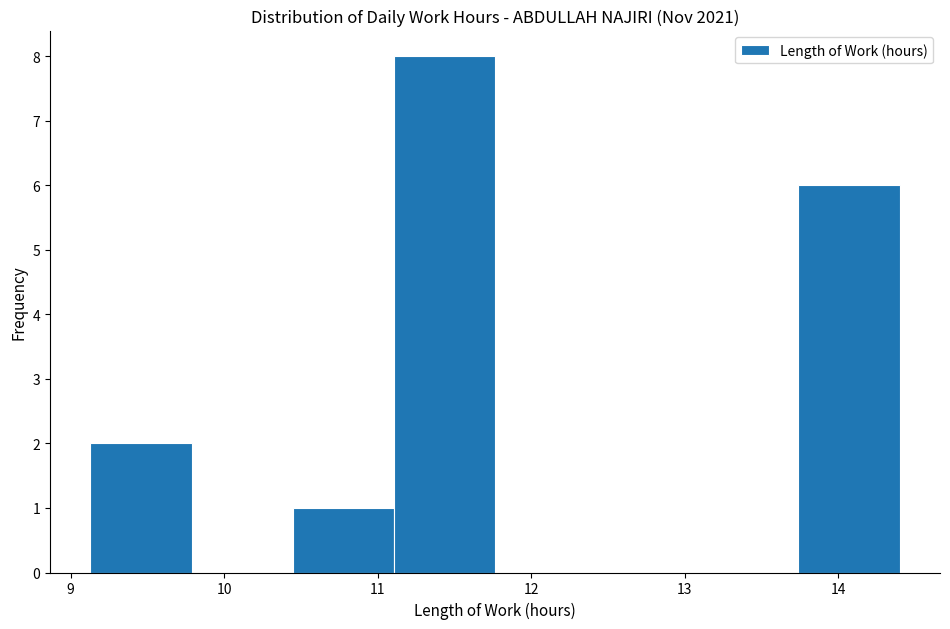

Reading left to right, list every bar in this chart as the range it spans on the x-axis followed by its height. Neither the bar edges nor the heights are printed on the chart, so give them approximately, as read against the axes.

9.1 to 9.8: 2
9.8 to 10.4: 0
10.4 to 11.1: 1
11.1 to 11.8: 8
11.8 to 12.4: 0
12.4 to 13.1: 0
13.1 to 13.7: 0
13.7 to 14.4: 6